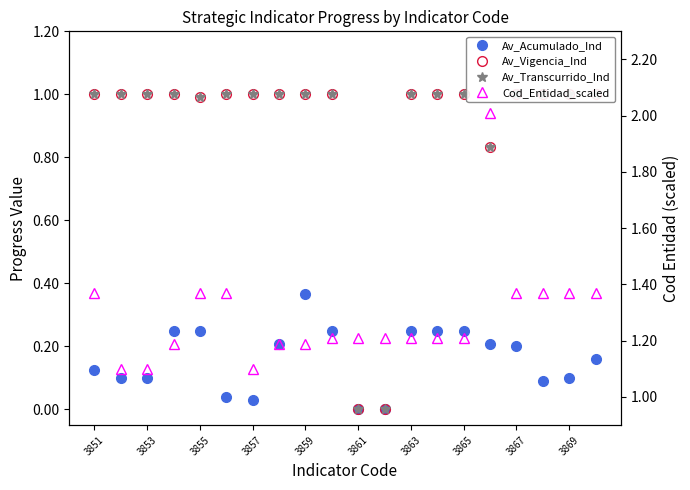

Is the value of Av_Transcurrido_Ind at 3863 greater than the value of Av_Vigencia_Ind at 3869?

No